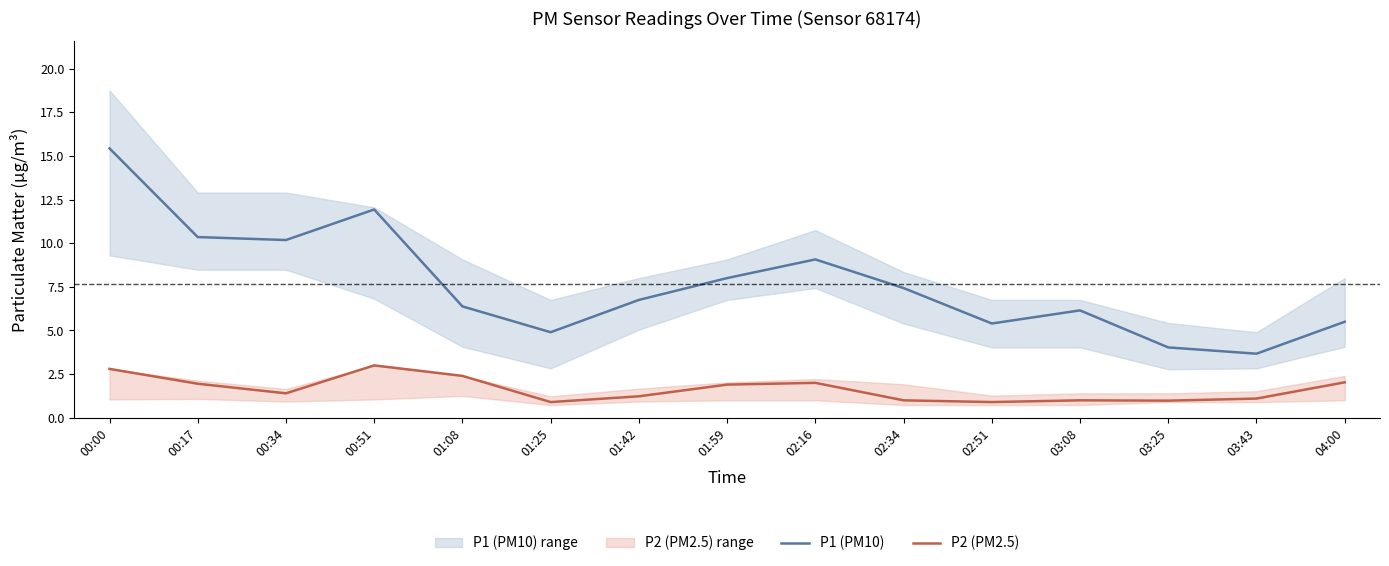

Which series has the largest total across all categories?

P1 (PM10)